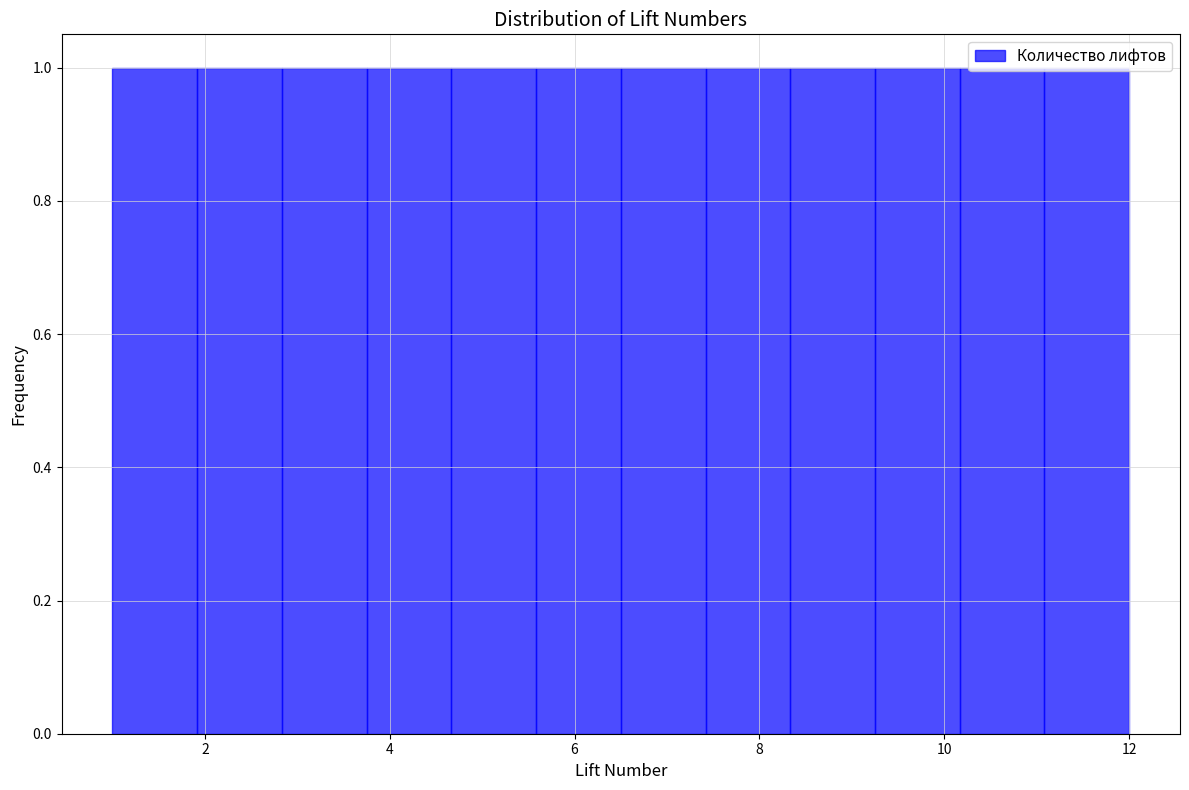

Reading left to right, list every bar in this chart as the range it spans on the x-axis followed by its height. Neither the bar edges nor the heights are printed on the chart, so give them approximately, as read against the axes.

1.0 to 2.0: 1
2.0 to 2.8: 1
2.8 to 3.8: 1
3.8 to 4.6: 1
4.6 to 5.6: 1
5.6 to 6.6: 1
6.6 to 7.4: 1
7.4 to 8.4: 1
8.4 to 9.2: 1
9.2 to 10.2: 1
10.2 to 11.0: 1
11.0 to 12.0: 1